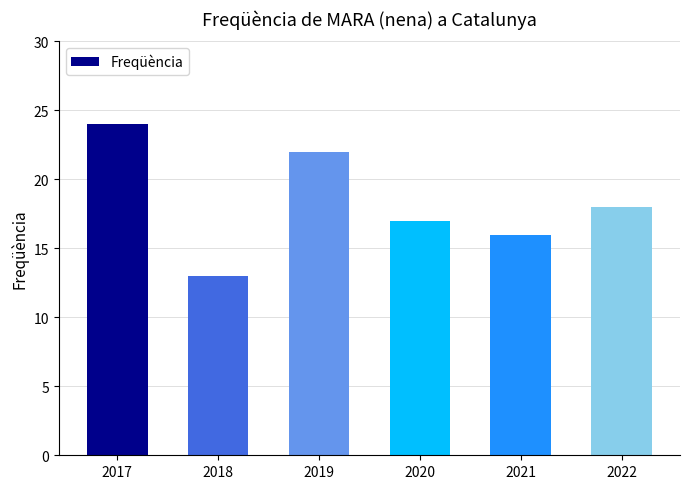

What is the value of the 5th bar from the left?

16